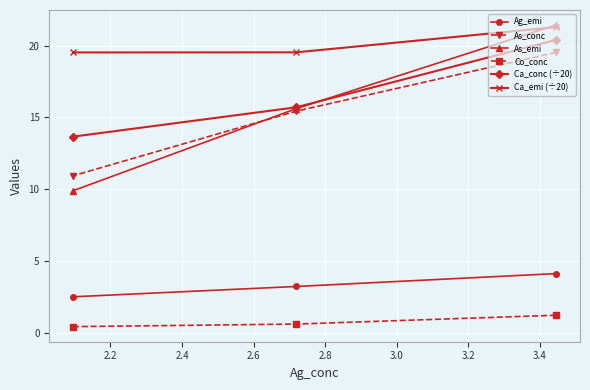

Which series has the widest spread of values?

As_emi